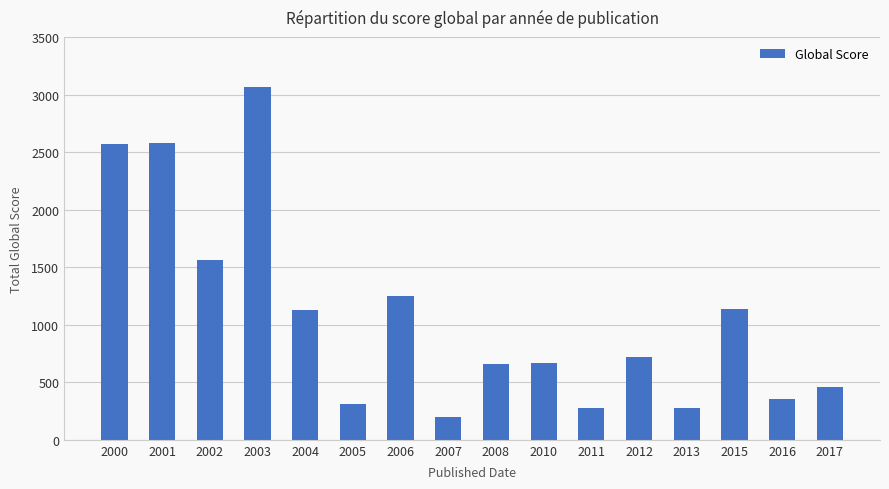

True or false: the data shows 141 at 2013.

False